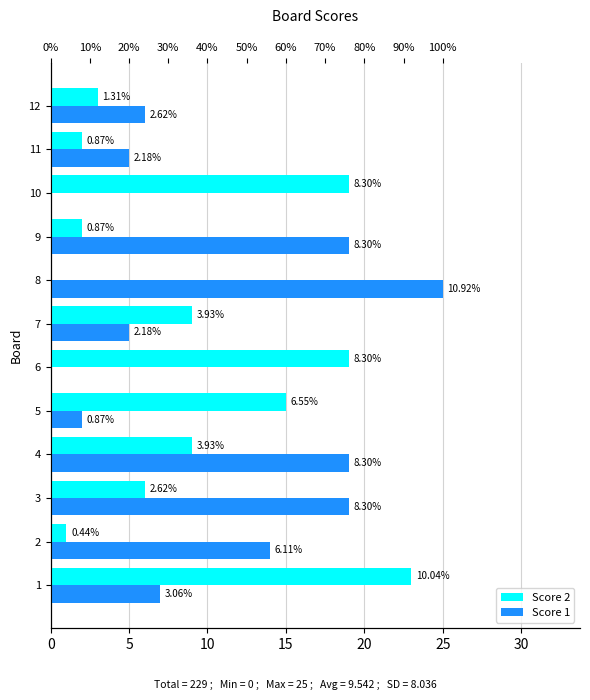

How many groups of bars are there?

12